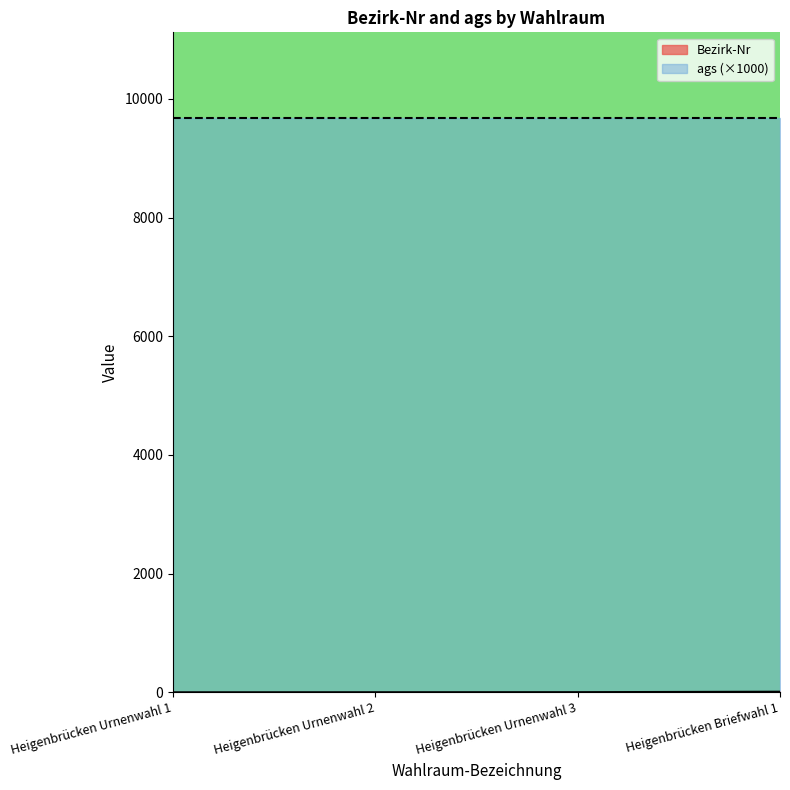

What is the difference between the maximum and minimum values?

10